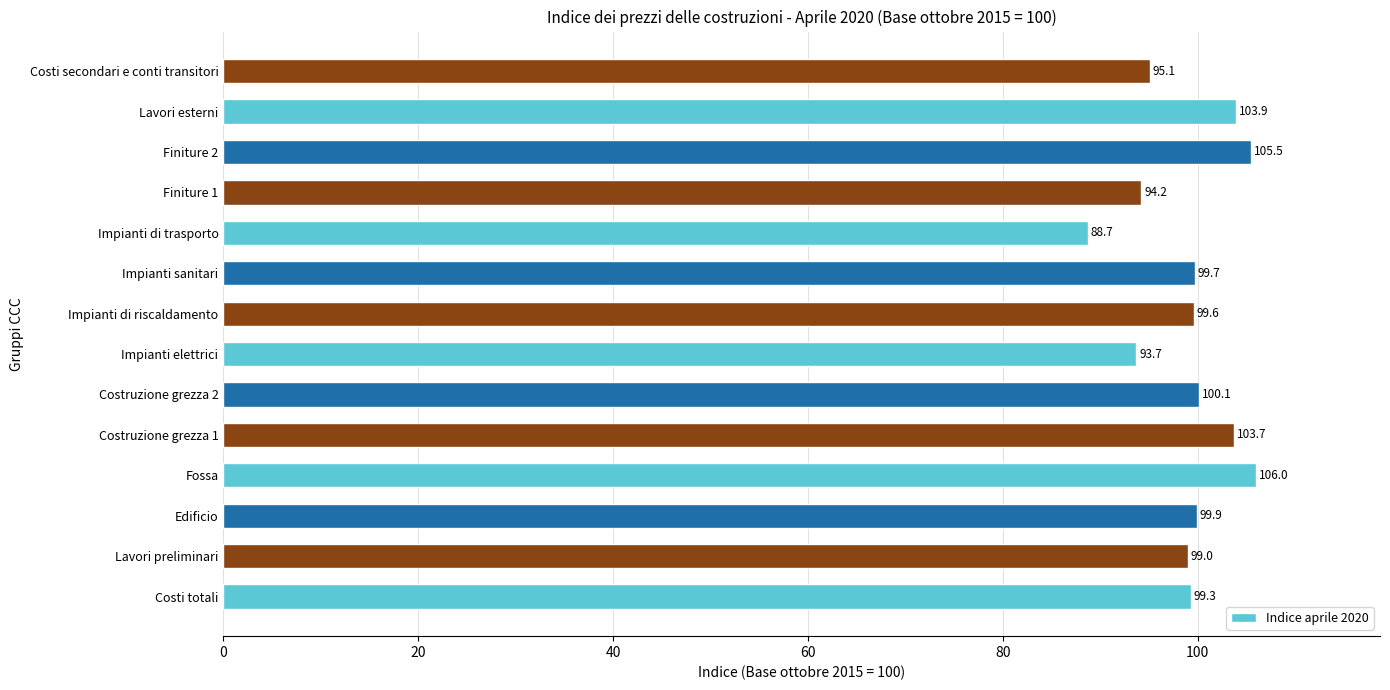

What is the minimum value shown in the chart?

88.7